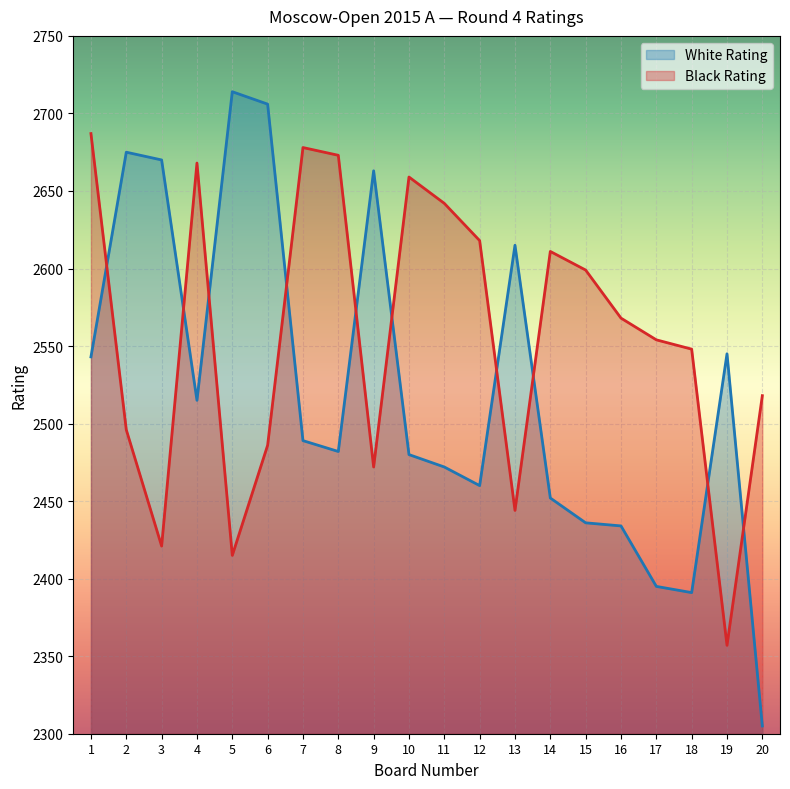

Reading left to right, list all the values displayed in this chart.

White Rating: 2543	2675	2670	2515	2714	2706	2489	2482	2663	2480	2472	2460	2615	2452	2436	2434	2395	2391	2545	2305
Black Rating: 2687	2496	2421	2668	2415	2486	2678	2673	2472	2659	2642	2618	2444	2611	2599	2568	2554	2548	2357	2518